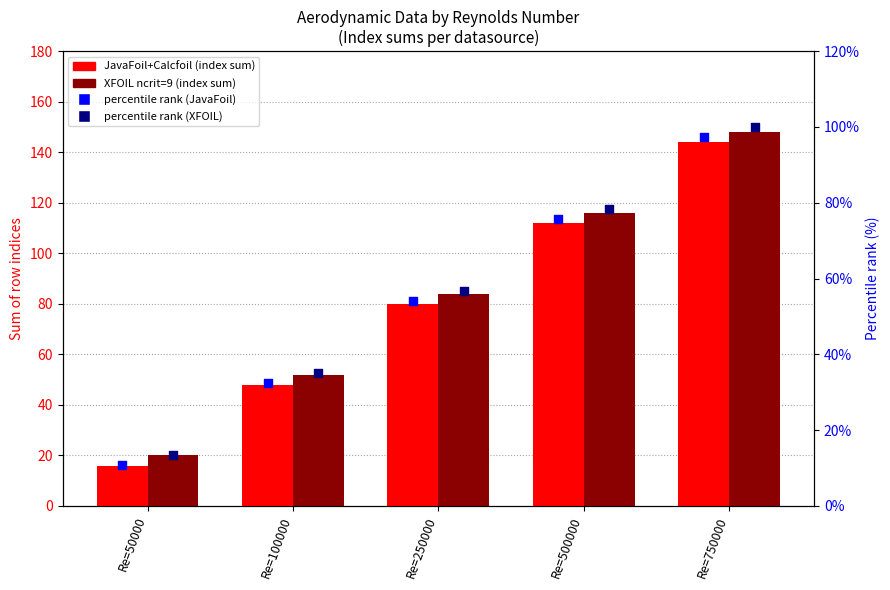

Which series reaches the minimum Y coordinate?

percentile rank (JavaFoil)